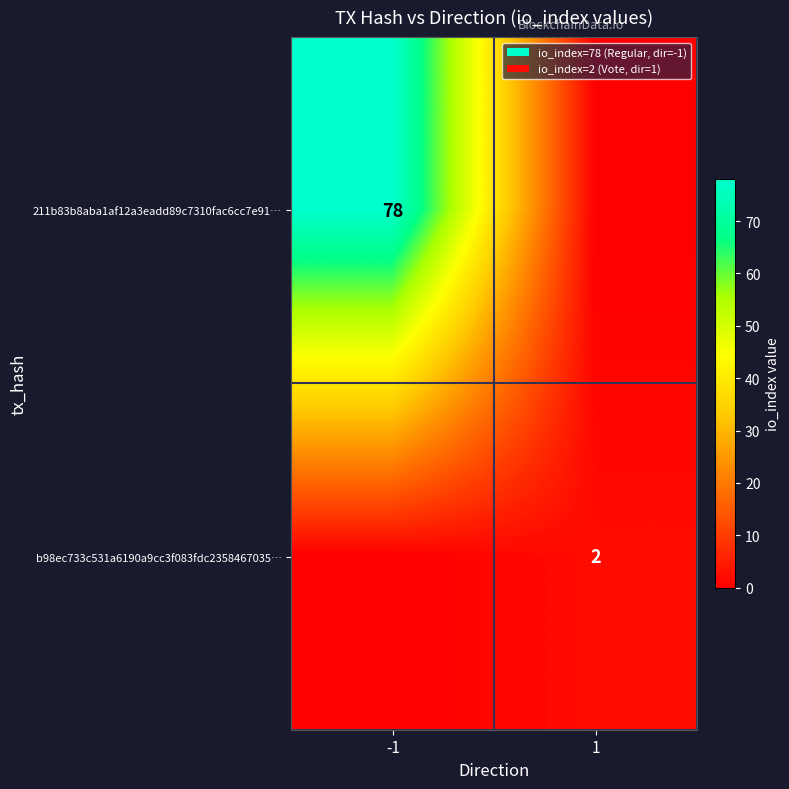

Is it true that b98ec733c531a6190a9cc3f083fdc2358467035… equals 2 at 1?

True